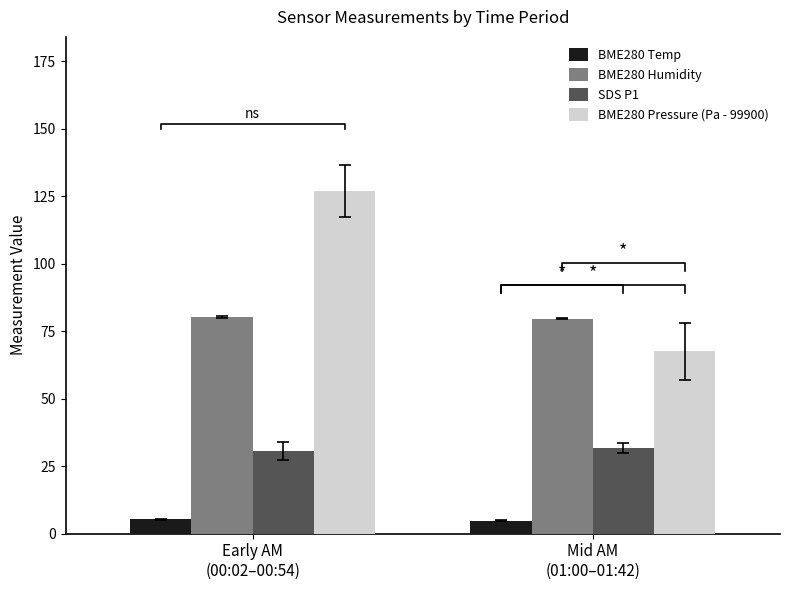

What is the total value across all series at Mid AM
(01:00–01:42)?

183.8